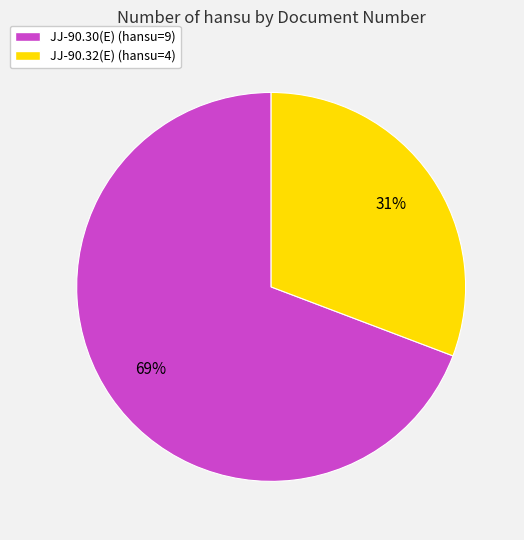

Do JJ-90.32(E) and JJ-90.30(E) together represent more than half of the pie?

Yes